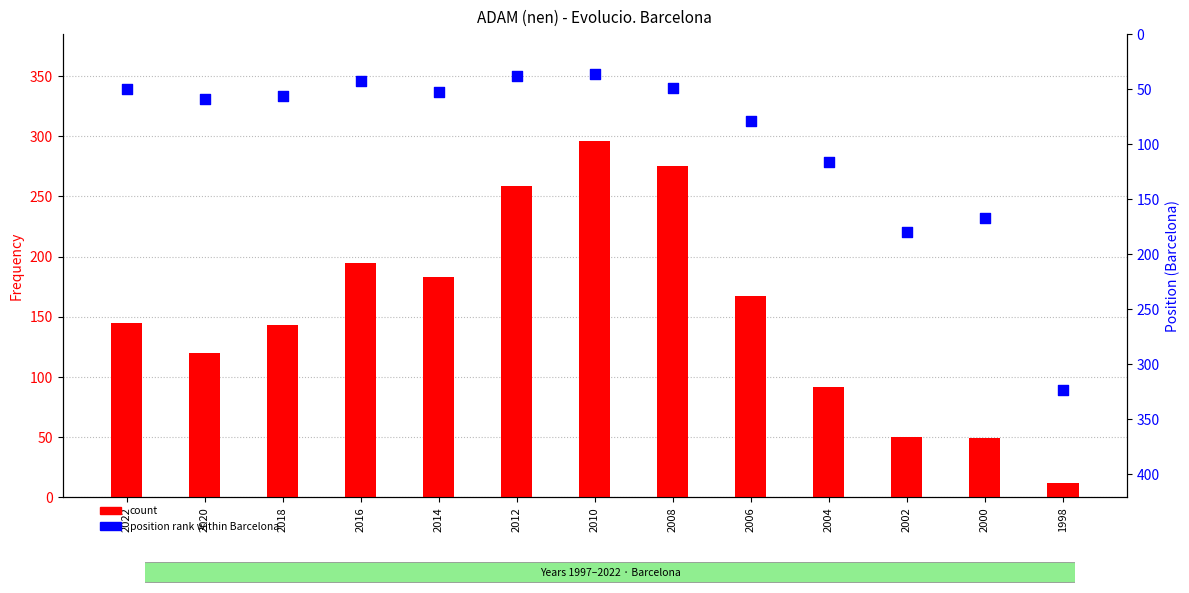

What is the total value across all series at 2000?

216